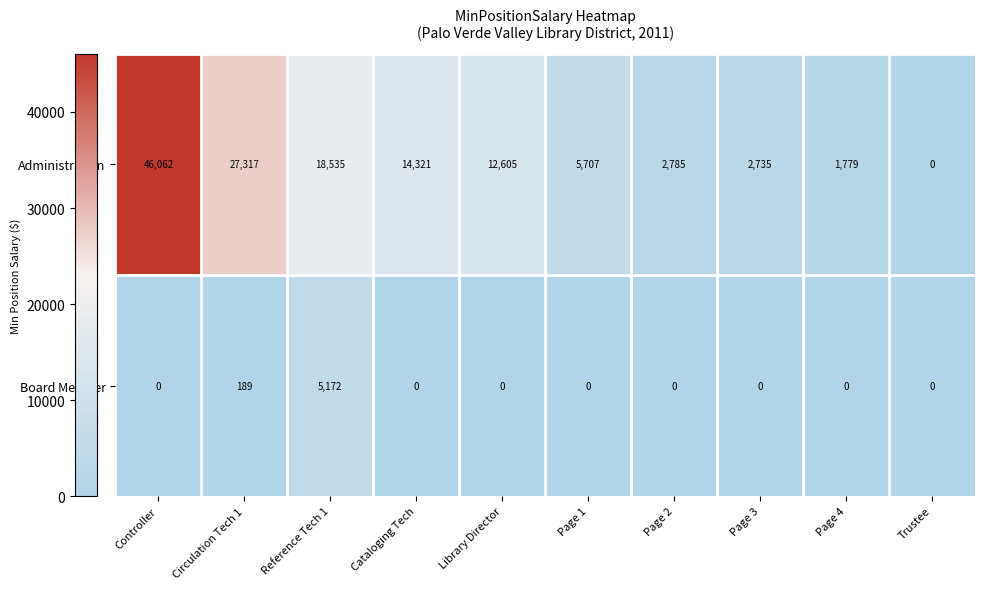

Reading left to right, transcribe all the data shown in this chart.

Administration: 46062	27317	18535	14321	12605	5707	2785	2735	1779	0
Board Member: 0	189	5172	0	0	0	0	0	0	0